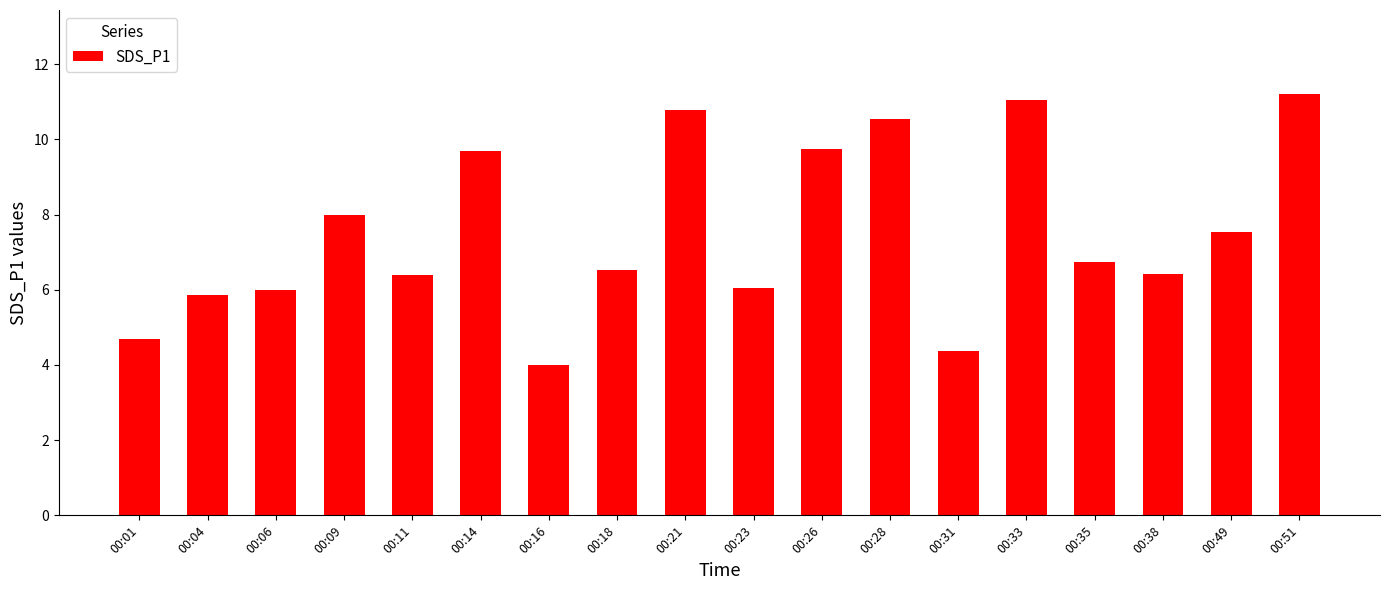

Approximately how many times larger is the value at 00:16 compared to 00:09?

0.5